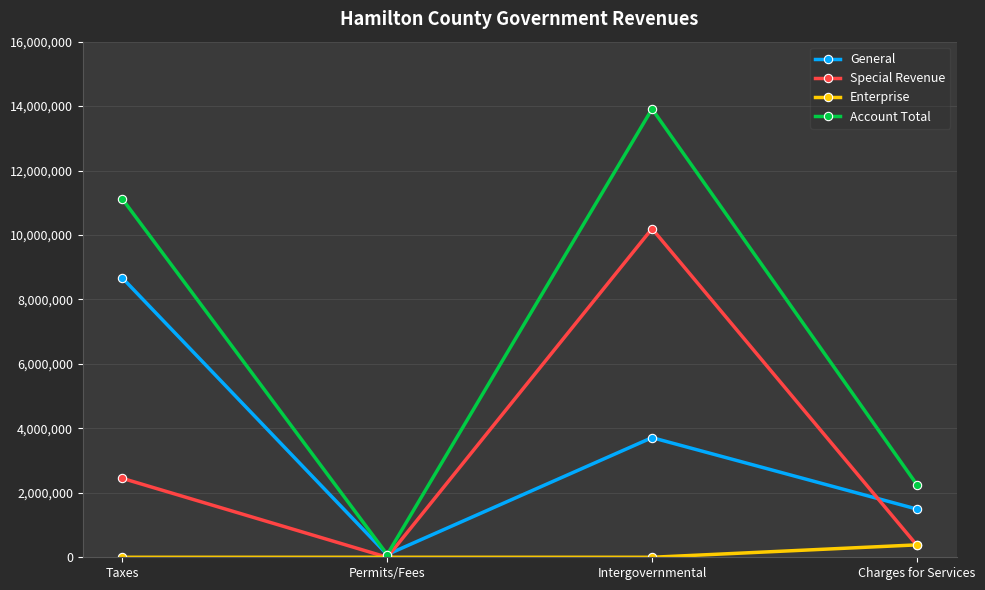

What is the label of the 4th point from the right?

Taxes